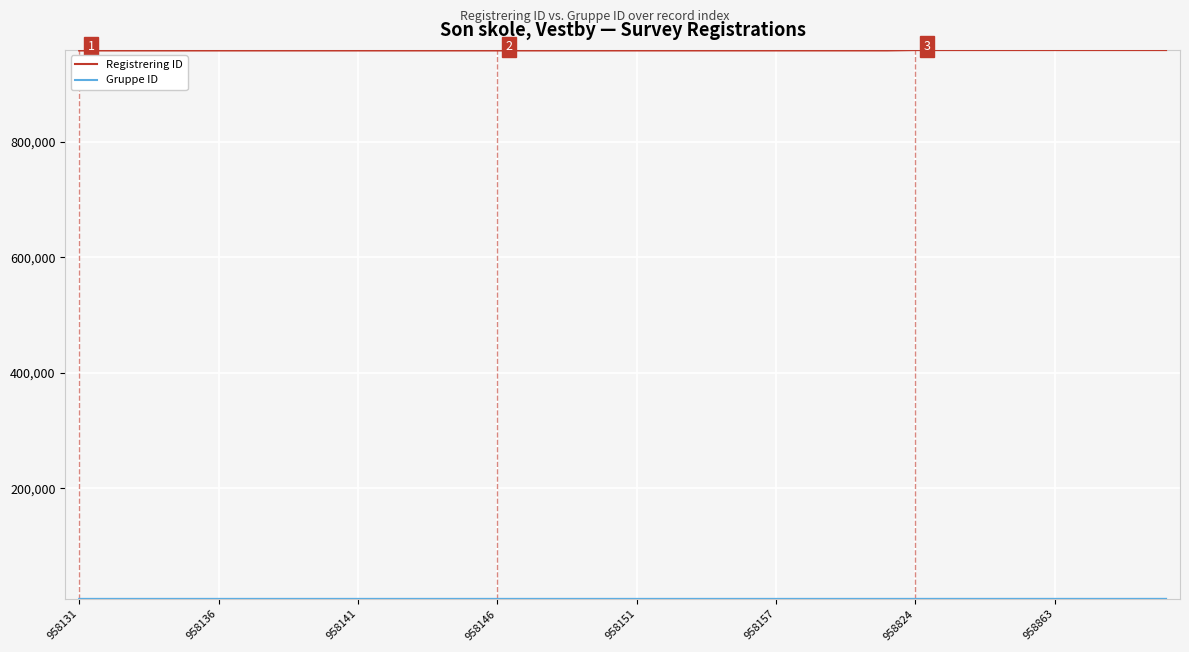

How many lines are shown in the chart?

2